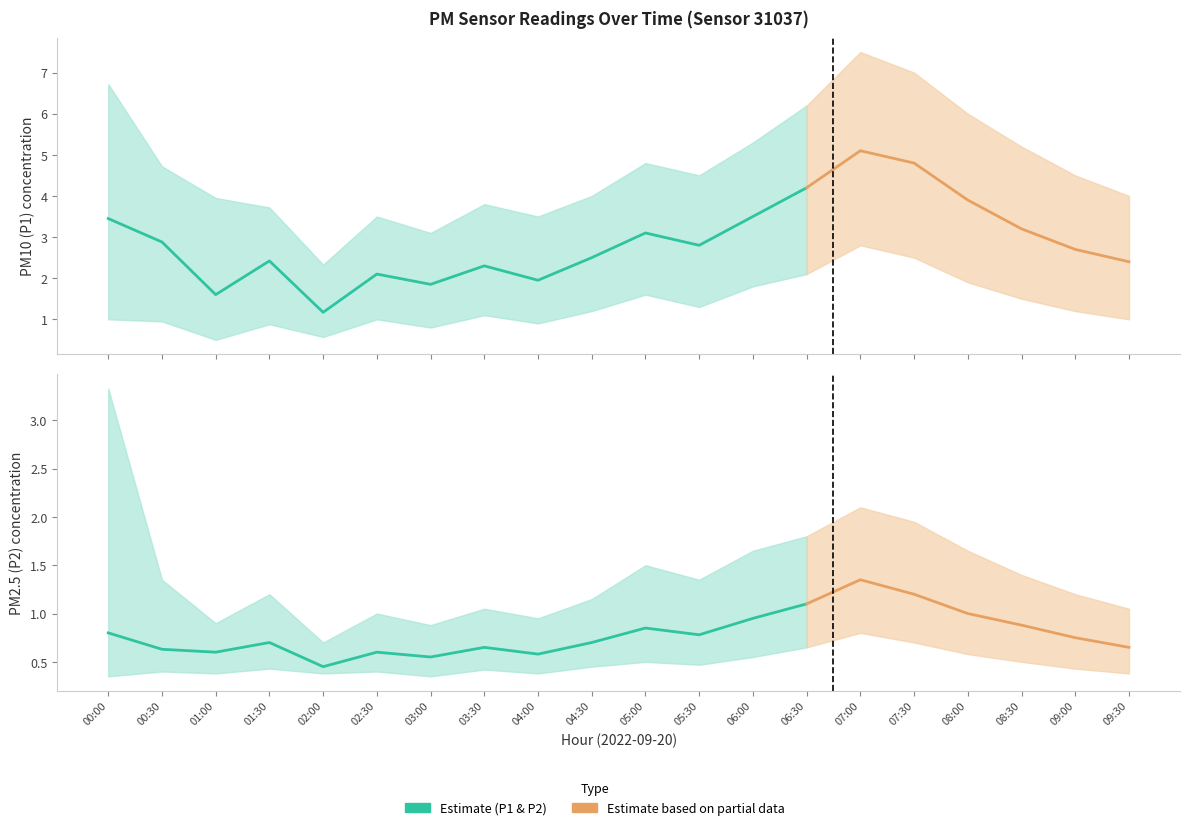

What is the average value of the P2_hi series?

1.4